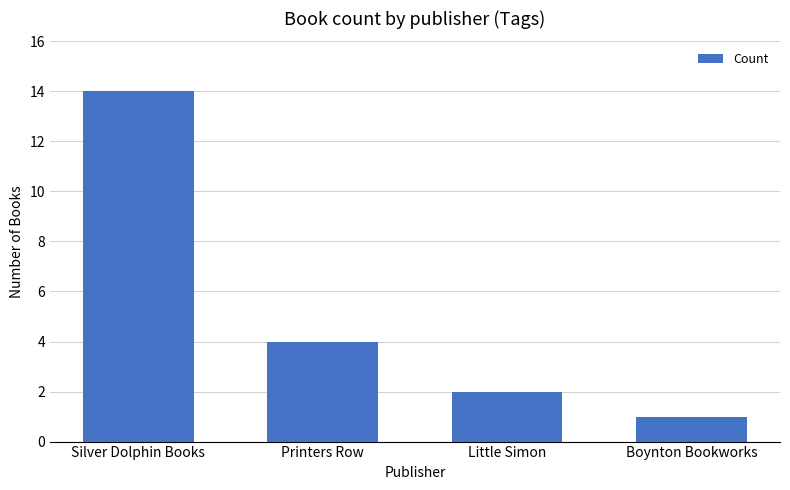

What is the value of the 2nd bar from the left?

4